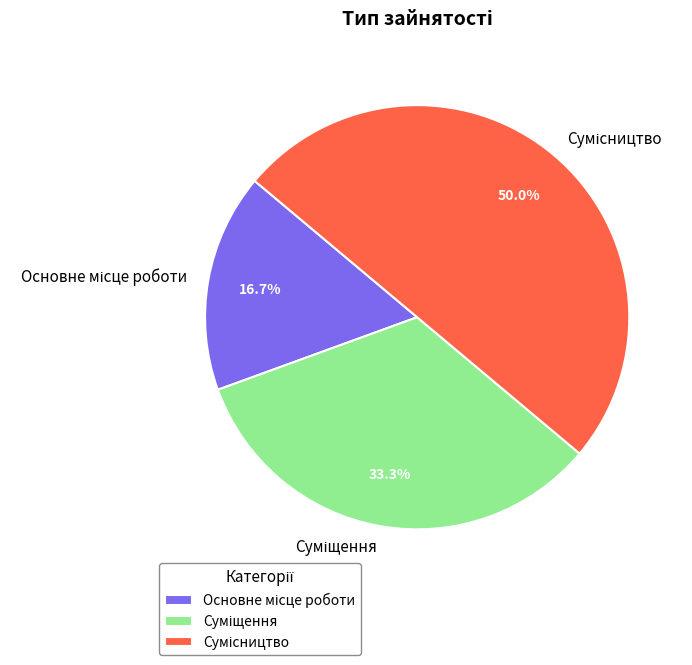

To the nearest percent, what percentage of the pie is Суміщення?

33%